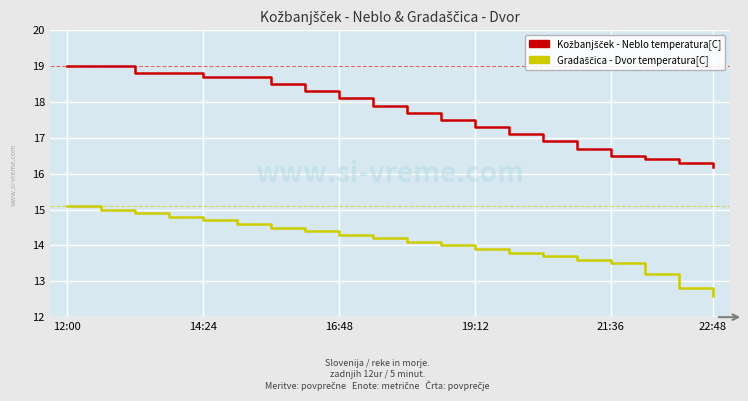

How many lines are shown in the chart?

2